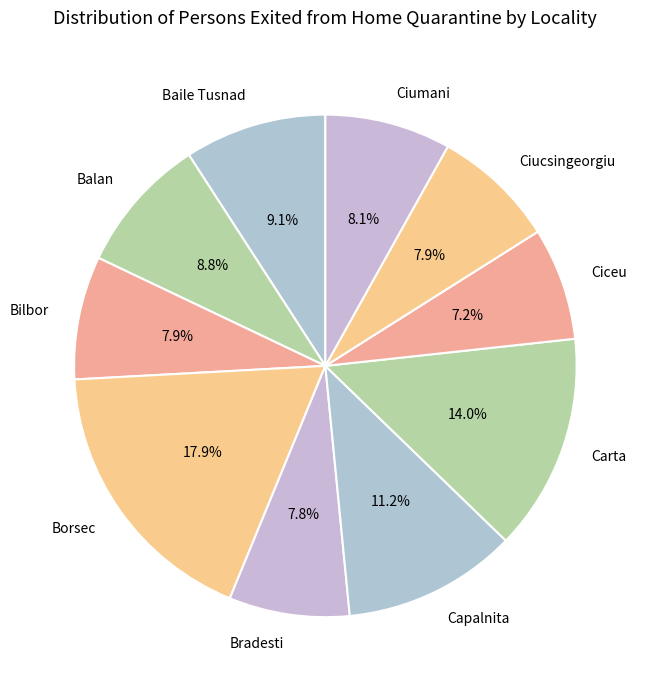

Between Bradesti and Capalnita, which is larger?

Capalnita